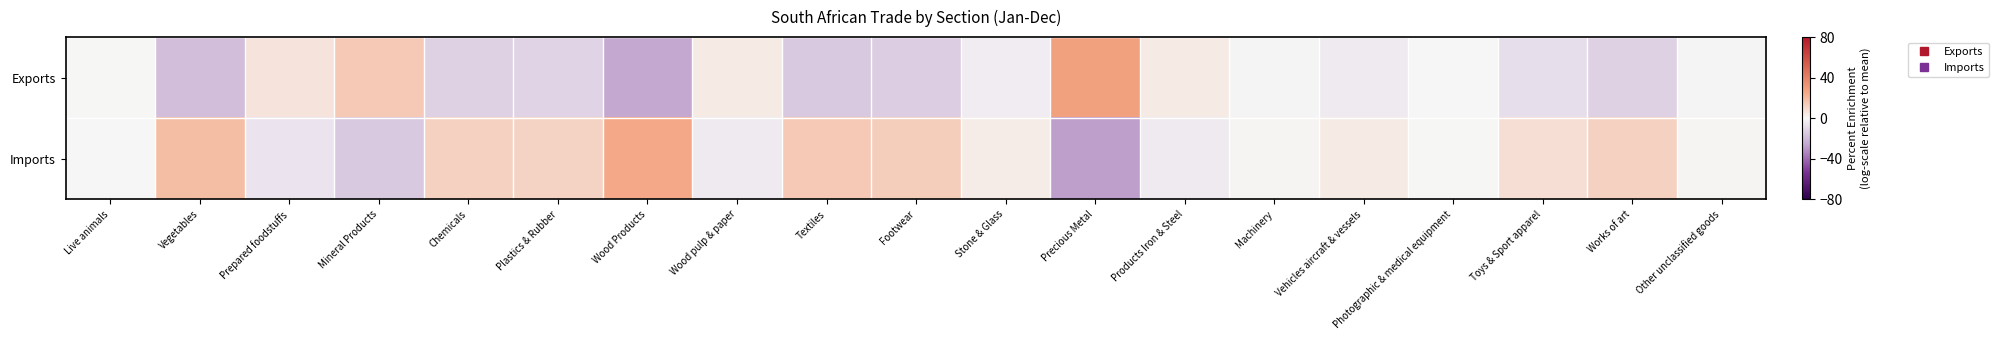

Count the number of categories in the chart.

19